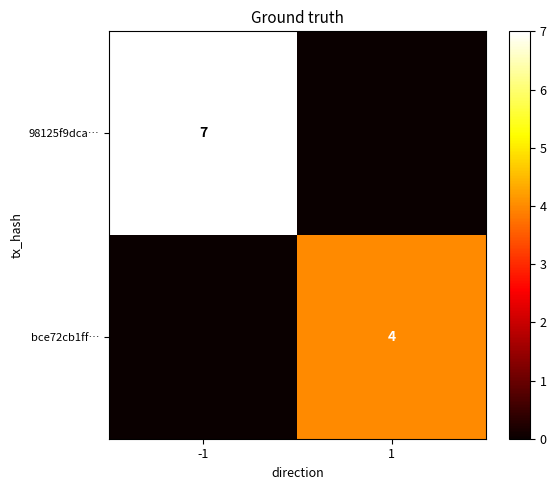

True or false: bce72cb1ff… has a value of 4 at 1.

True